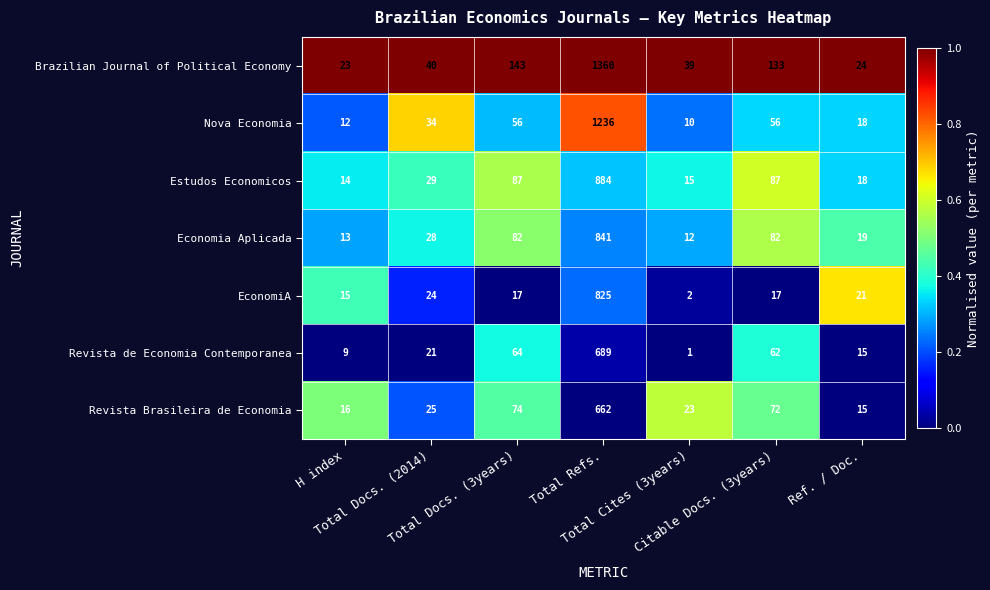

What is the spread (max minus min) of values at Citable Docs. (3years)?

116